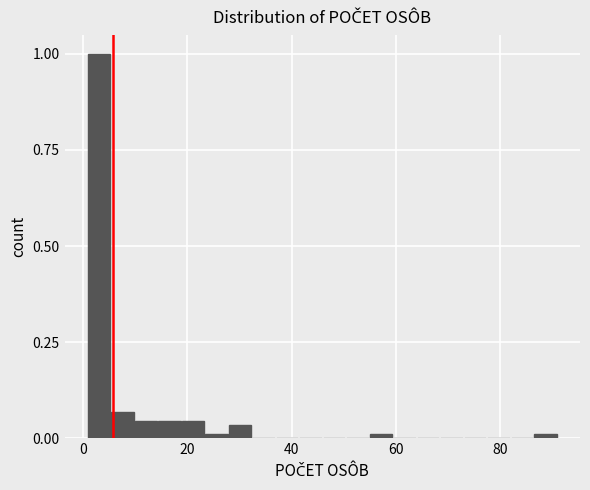

Around what value on the x-axis is the tallest bar? Give the approximate position of its centre, as read against the axis.

4